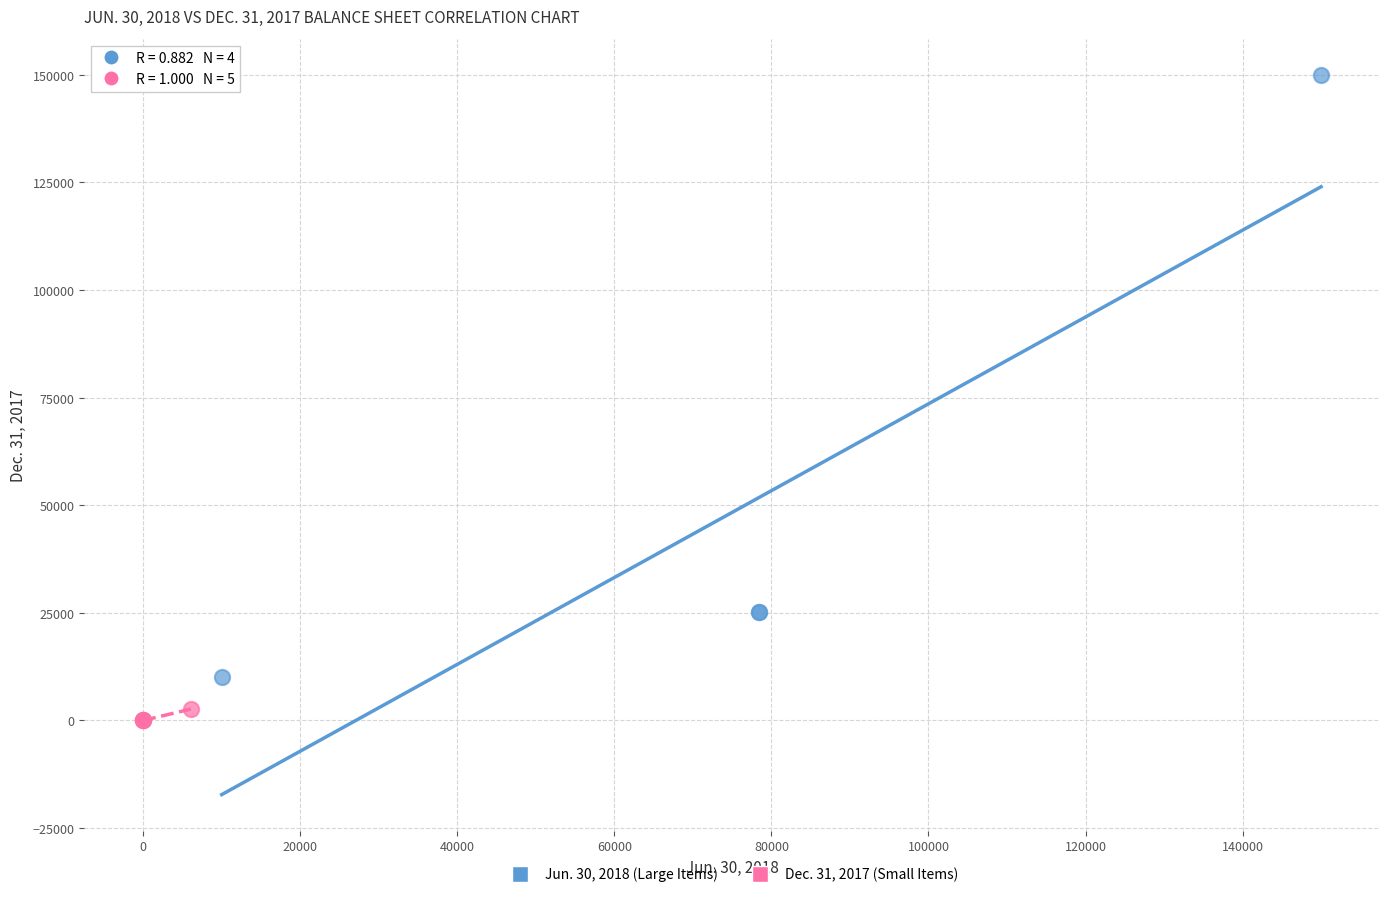

What are all the series names shown in the legend?

Jun. 30, 2018 (Large Items), Dec. 31, 2017 (Small Items)